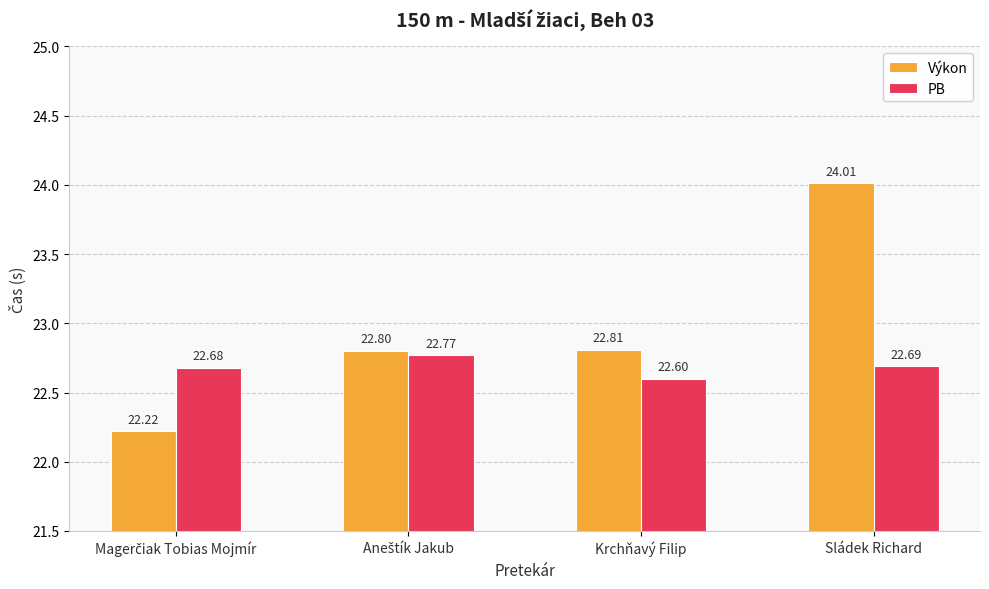

List the series in order of their peak value, lowest first.

PB, Výkon